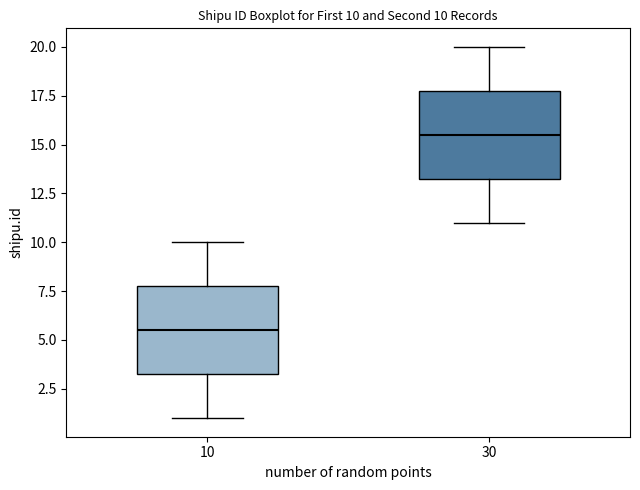

Which box's median line is the highest?

30